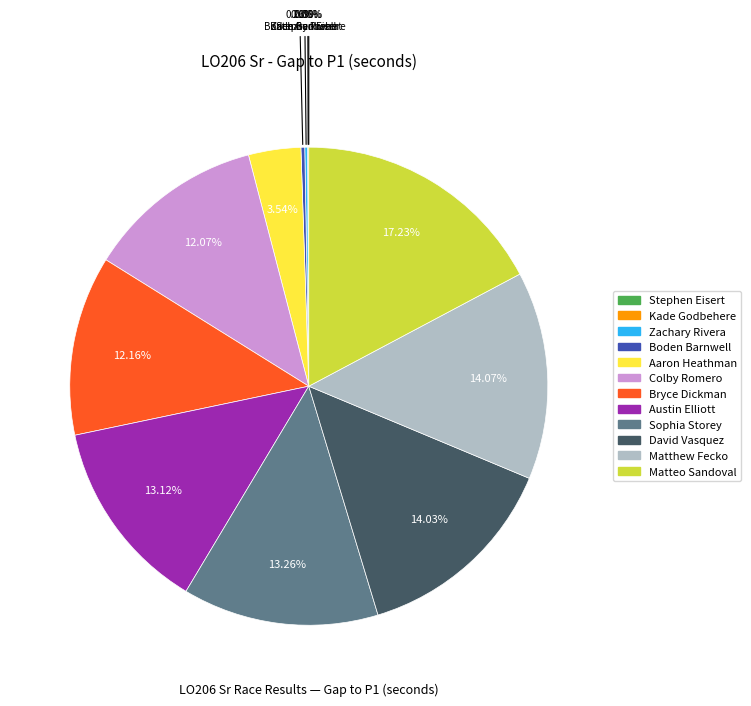

To the nearest percent, what is the difference between the largest and smallest slice percentages?

17%